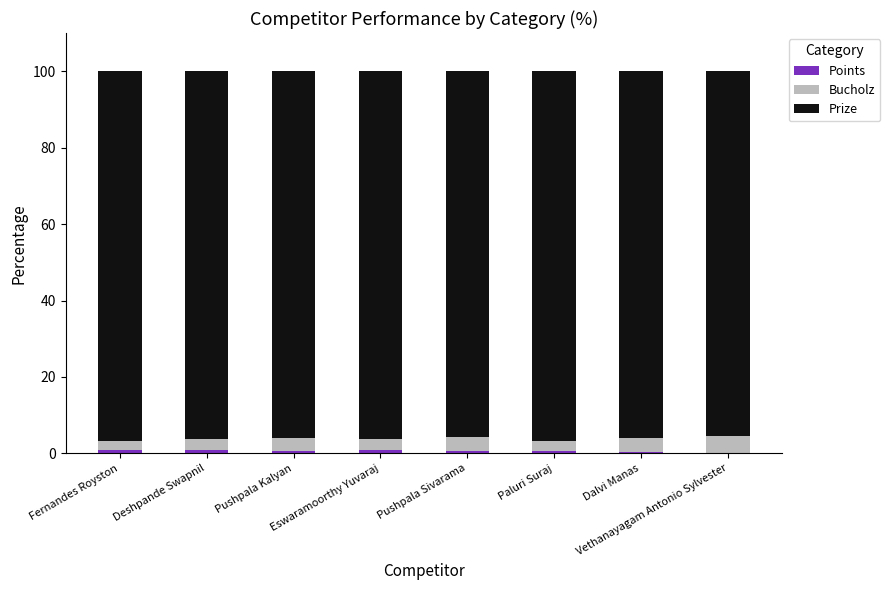

Is it true that Prize equals 37.2 at Fernandes Royston?

False